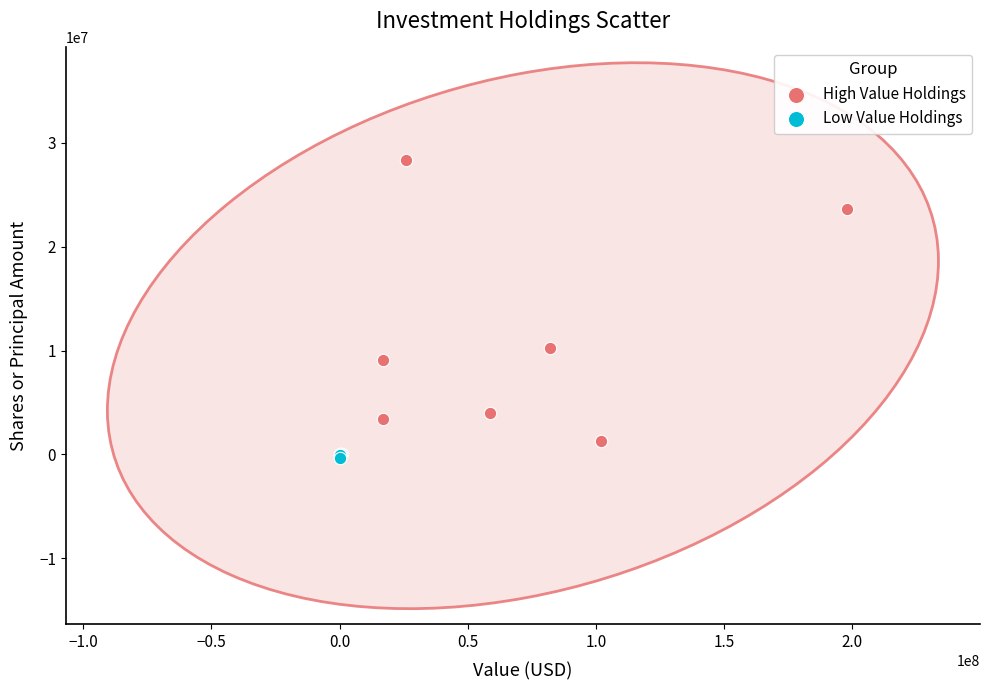

Which series has the widest spread of Y values?

High Value Holdings